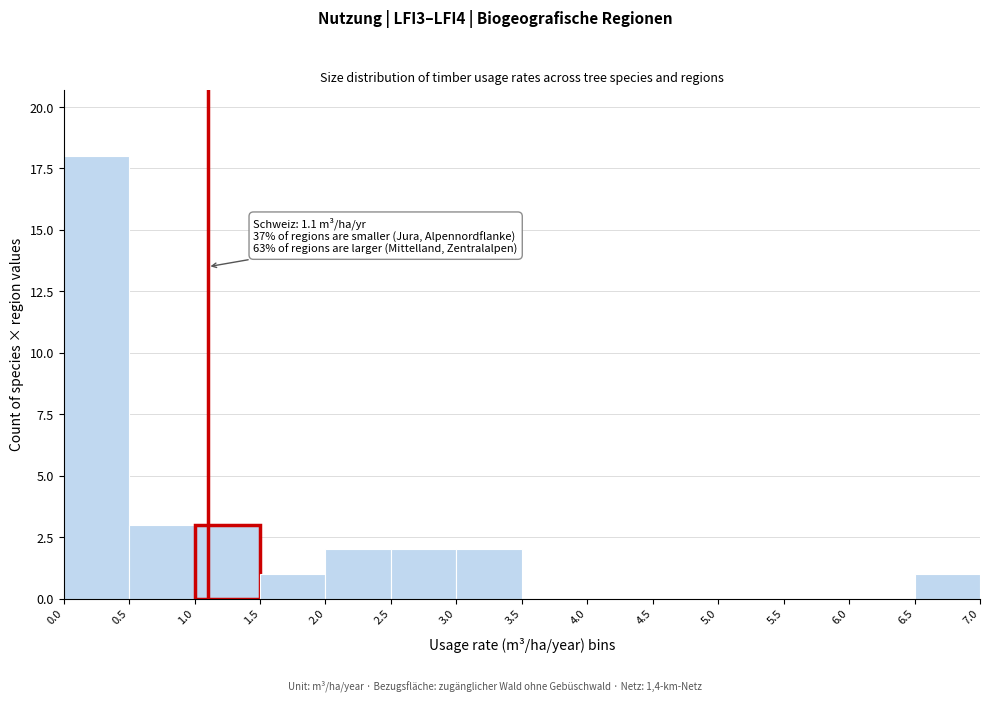

Which range on the x-axis has the tallest bar?

0.0 to 0.5